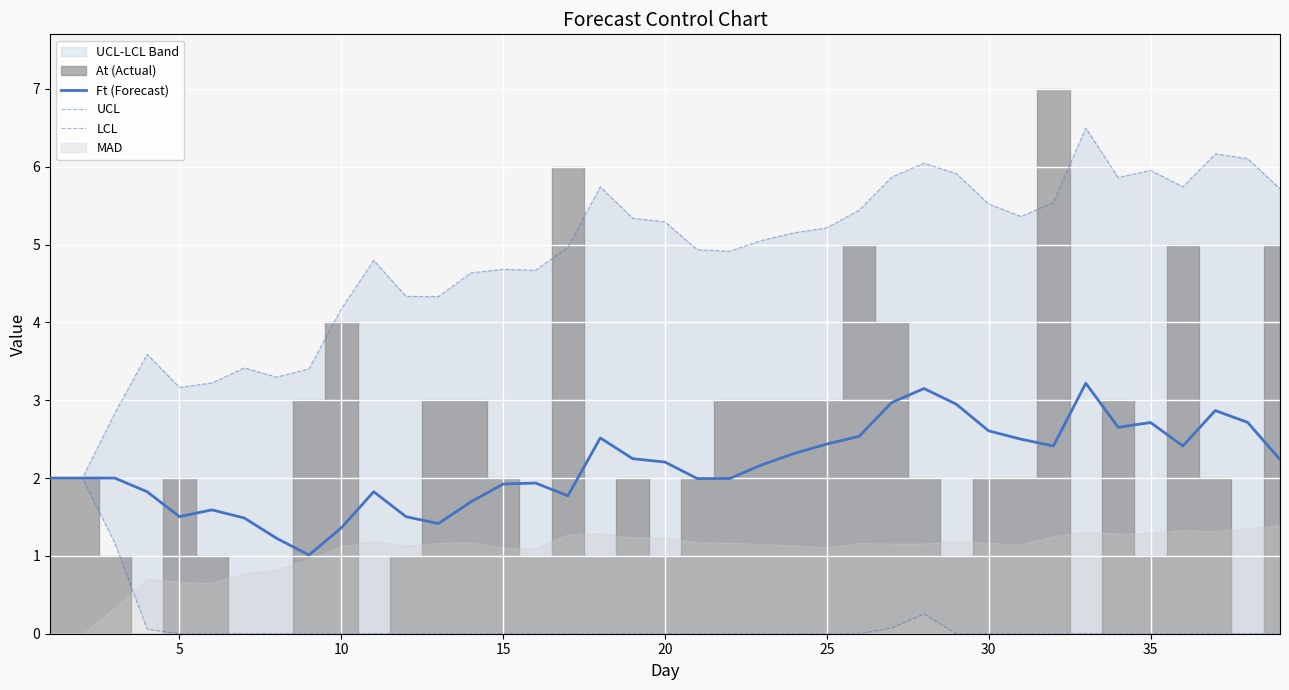

The Ft (Forecast) series shows 2.4 at 25. True or false?

True